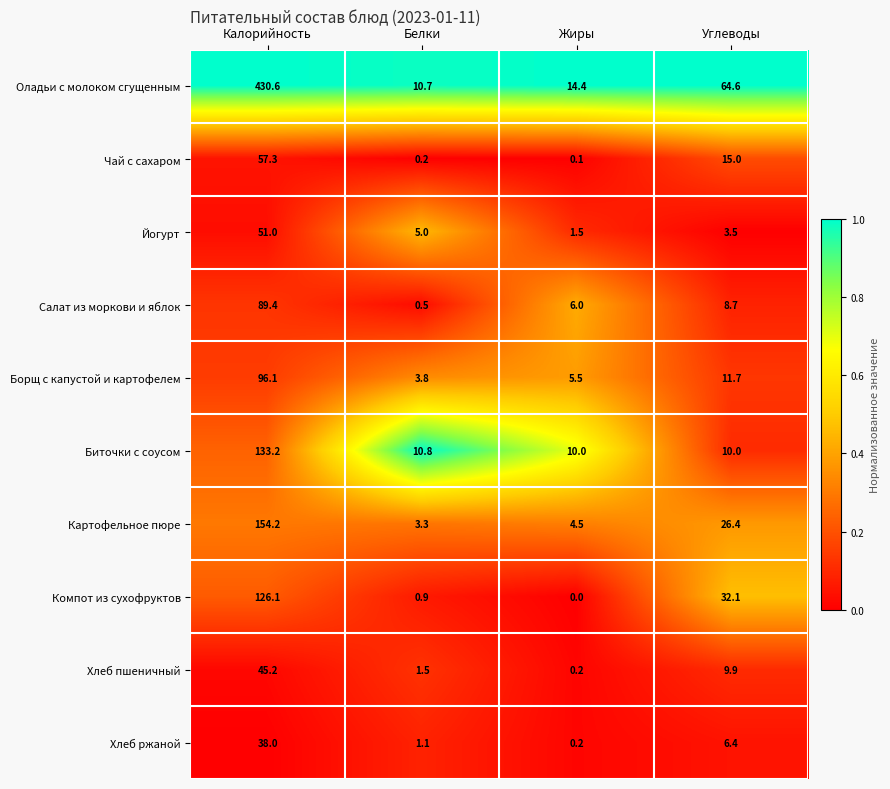

What is the average value of the Хлеб ржаной series?

11.4